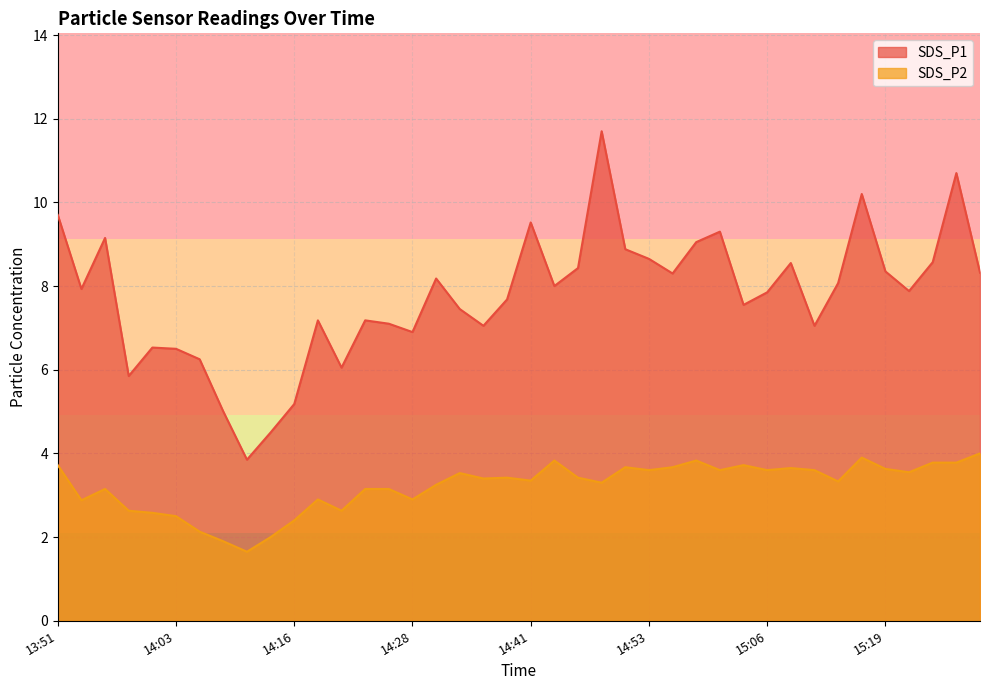

What is the label of the 6th point from the right?

15:16